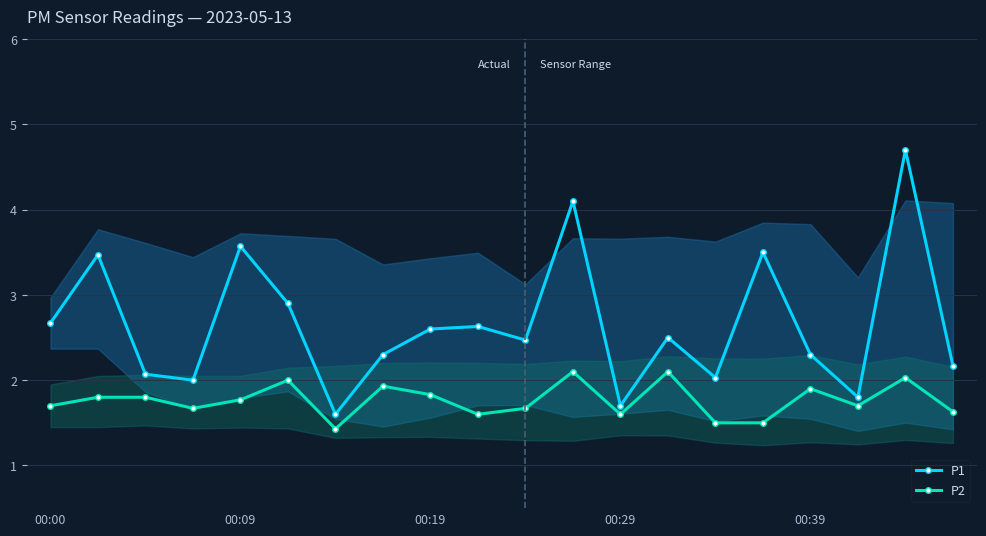

True or false: P2 and P1 cross at least once.

False